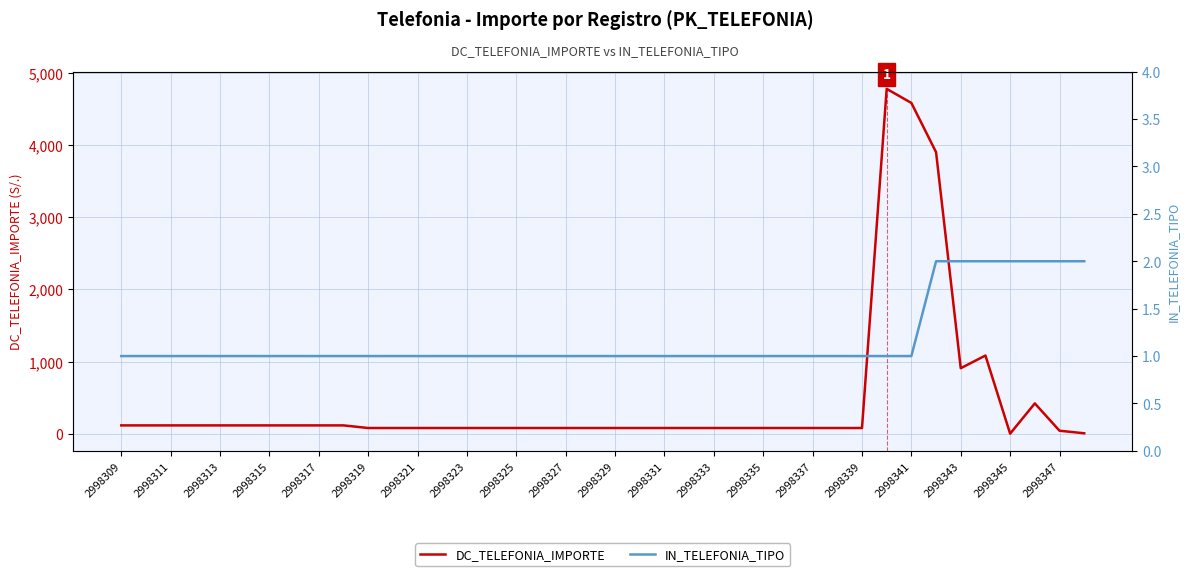

Reading left to right, what are all the values shown in this chart?

DC_TELEFONIA_IMPORTE: 114.4	114.4	114.4	114.4	114.4	114.4	114.4	114.4	114.4	114.4	78.0	78.0	78.0	78.0	78.0	78.0	78.0	78.0	78.0	78.0	78.0	78.0	78.0	78.0	78.0	78.0	78.0	78.0	78.0	78.0	78.0	4780.2	4584.8	3902.0	907.5	1083.0	0.0	419.3	40.5	4.9
IN_TELEFONIA_TIPO: 1.0	1.0	1.0	1.0	1.0	1.0	1.0	1.0	1.0	1.0	1.0	1.0	1.0	1.0	1.0	1.0	1.0	1.0	1.0	1.0	1.0	1.0	1.0	1.0	1.0	1.0	1.0	1.0	1.0	1.0	1.0	1.0	1.0	2.0	2.0	2.0	2.0	2.0	2.0	2.0